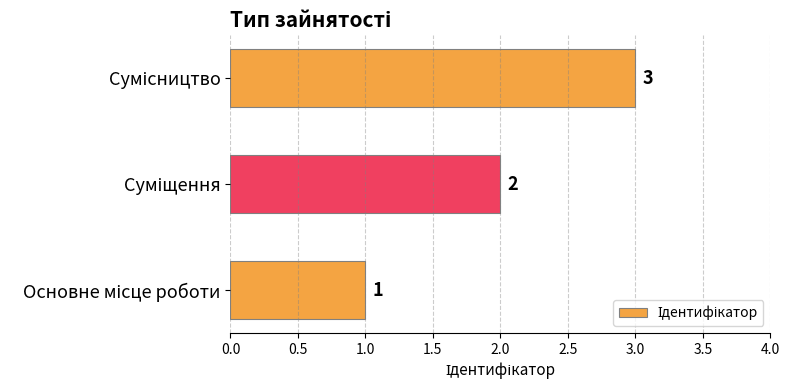

What is the sum of all values?

6